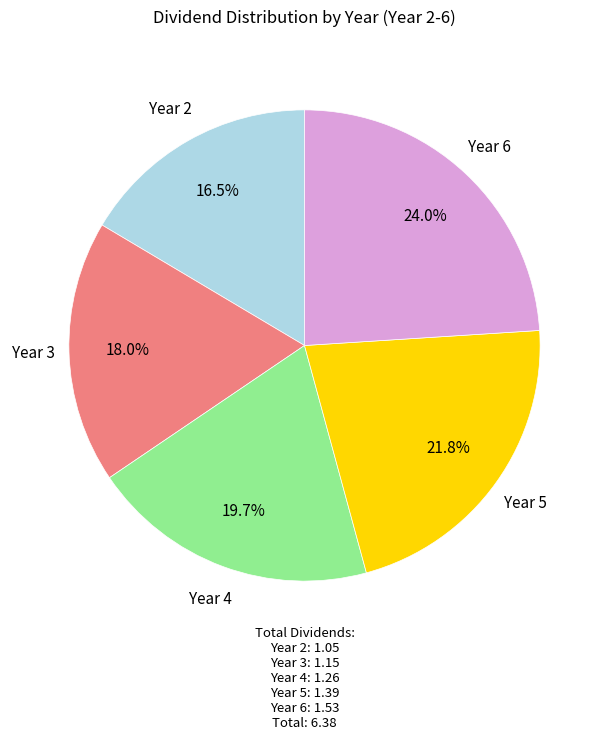

How many slices are in this pie chart?

5